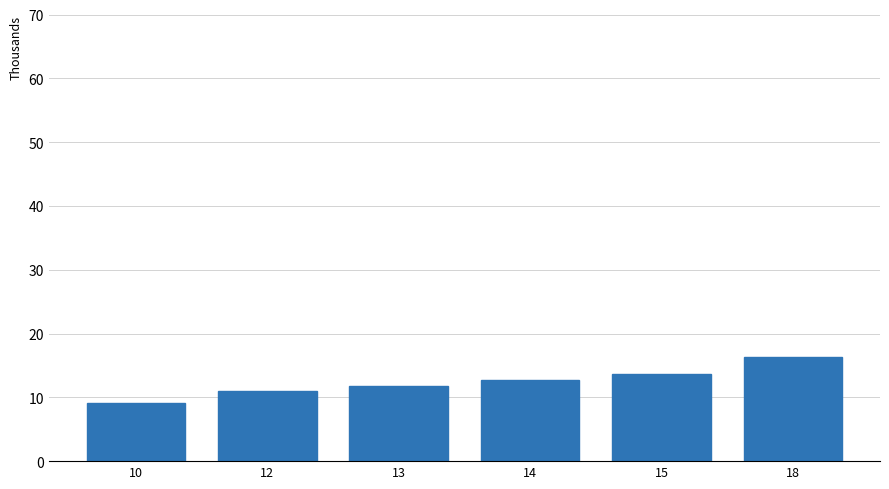

Rank the categories by value from highest to lowest.

18, 15, 14, 13, 12, 10